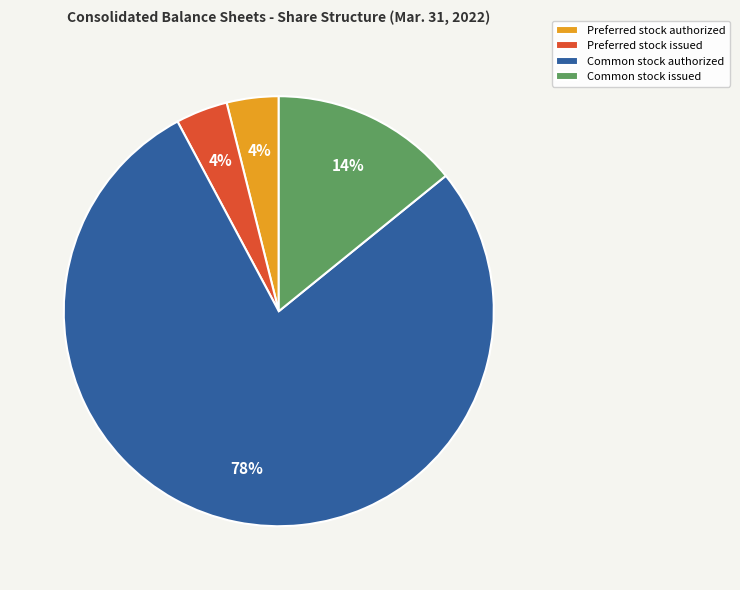

Which category has the biggest portion of the pie?

Common stock authorized